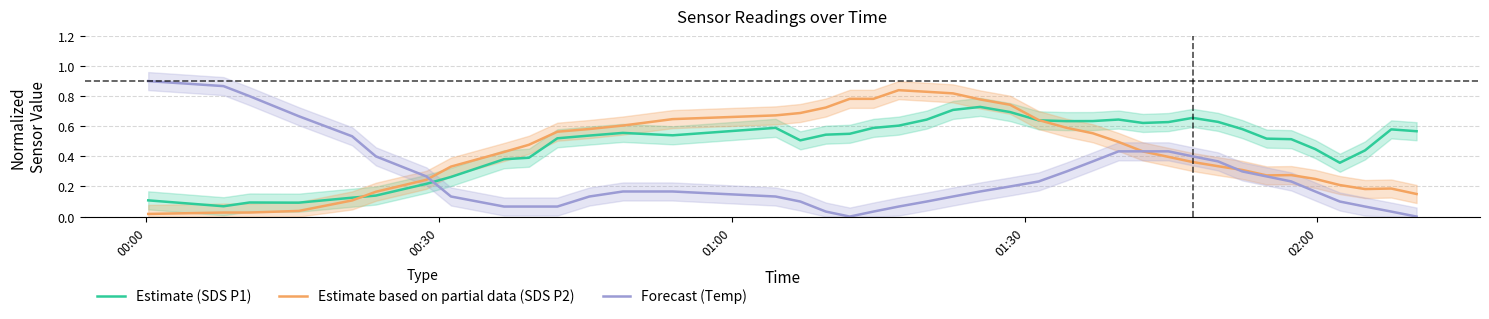

True or false: Forecast (Temp) and Estimate (SDS P1) cross at least once.

True